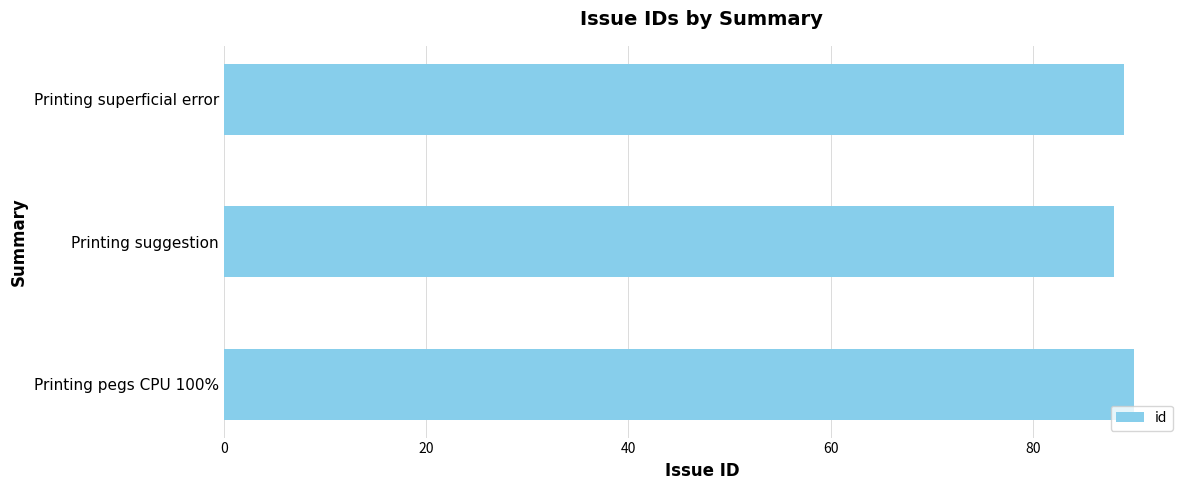

What is the difference between the maximum and minimum values?

2